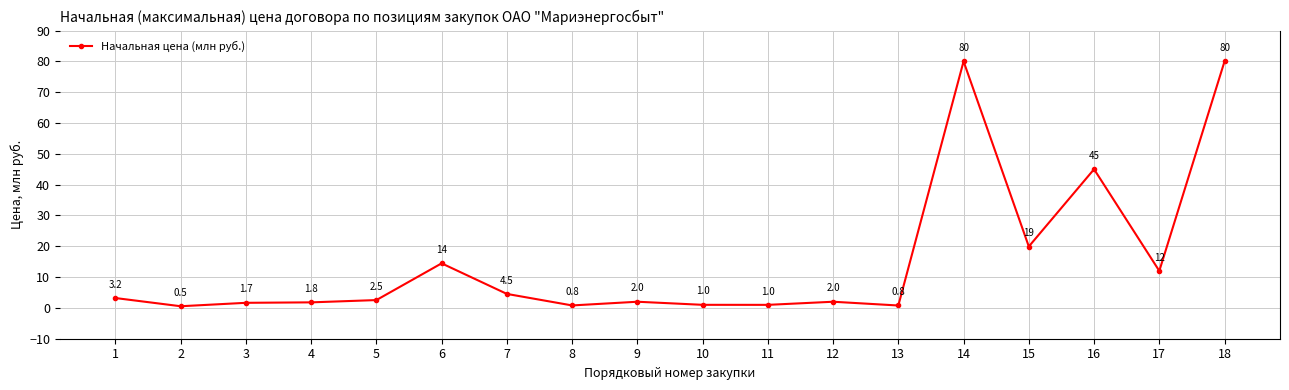

What is the greatest value displayed?

80.0